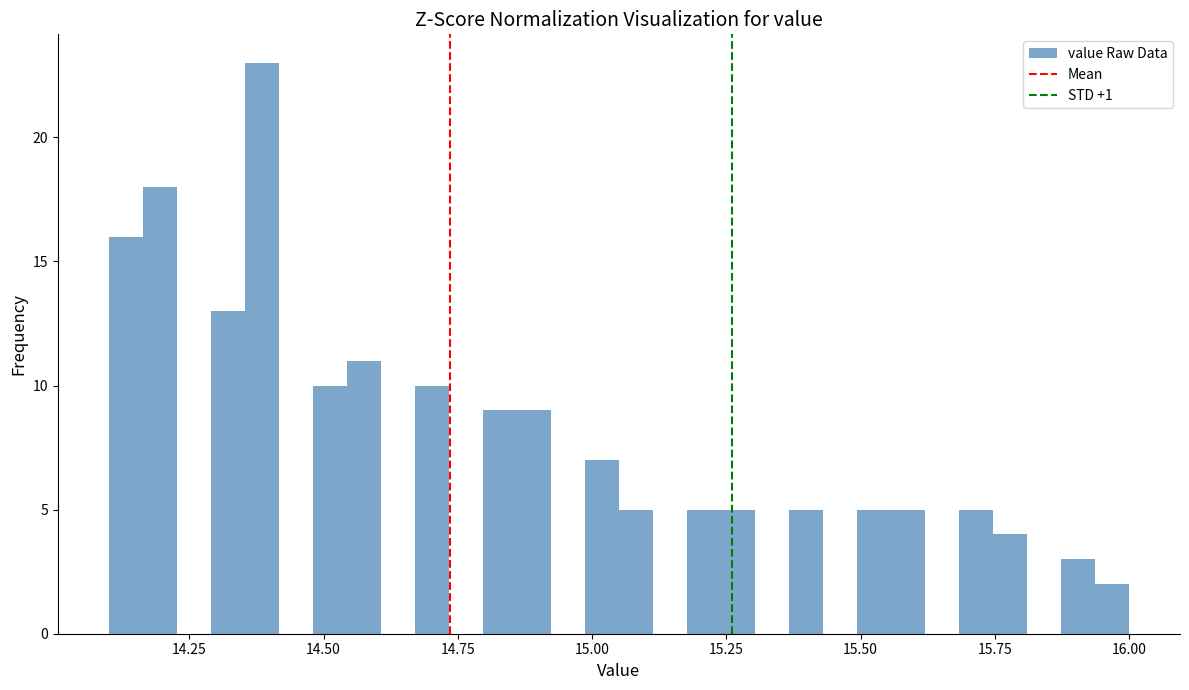

Around what value on the x-axis is the tallest bar? Give the approximate position of its centre, as read against the axis.

14.40